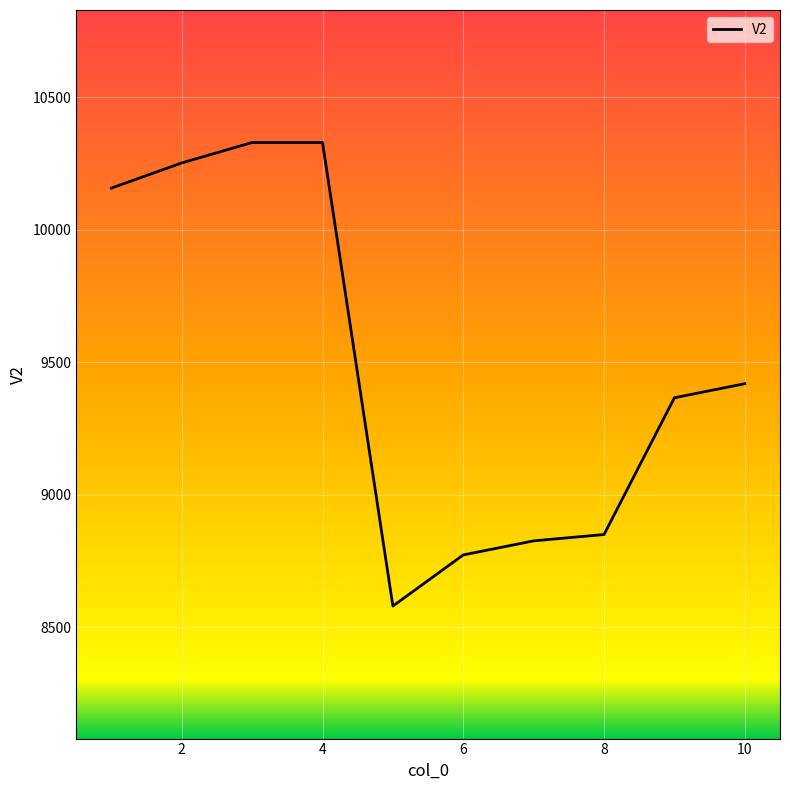

True or false: the data has more than 1 interior local peaks.

False